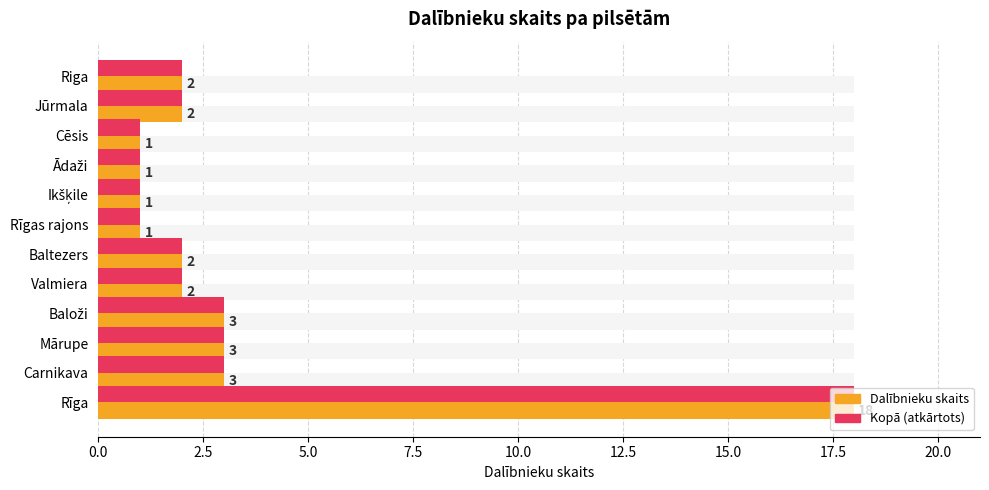

How many values in the Dalībnieku skaits series exceed 2?

4